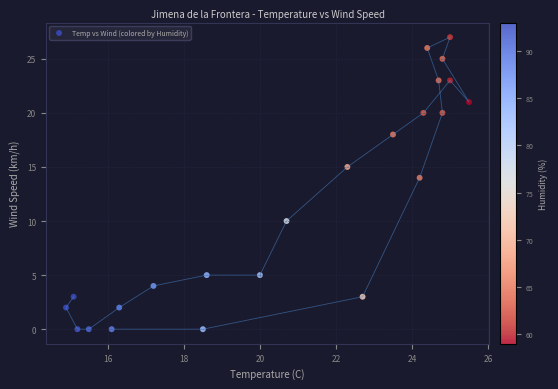

What is the range of Y values (max minus min)?

27